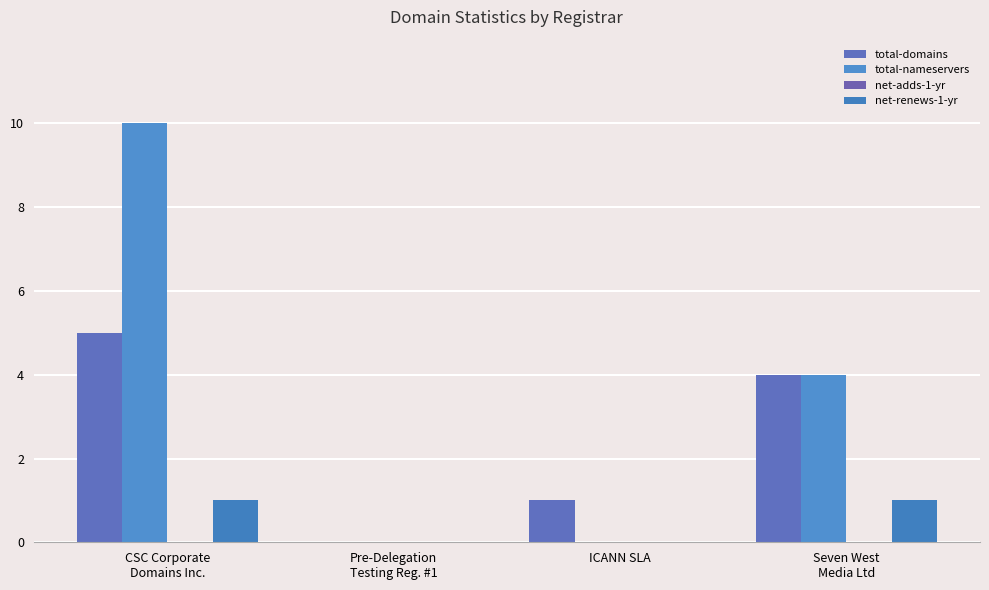

Is it true that total-nameservers equals 7 at Seven West
Media Ltd?

False